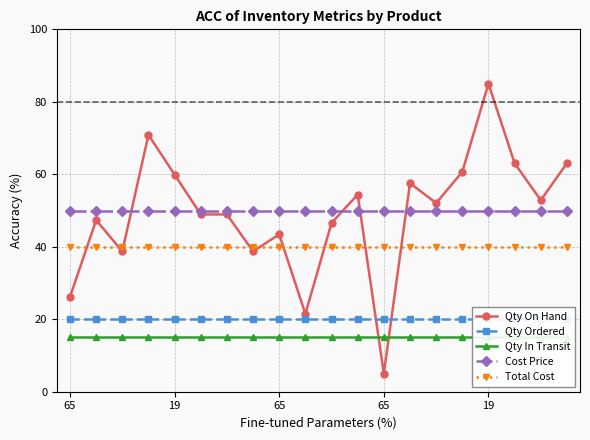

Is the value of Cost Price at 14 greater than the value of Qty On Hand at 18?

No